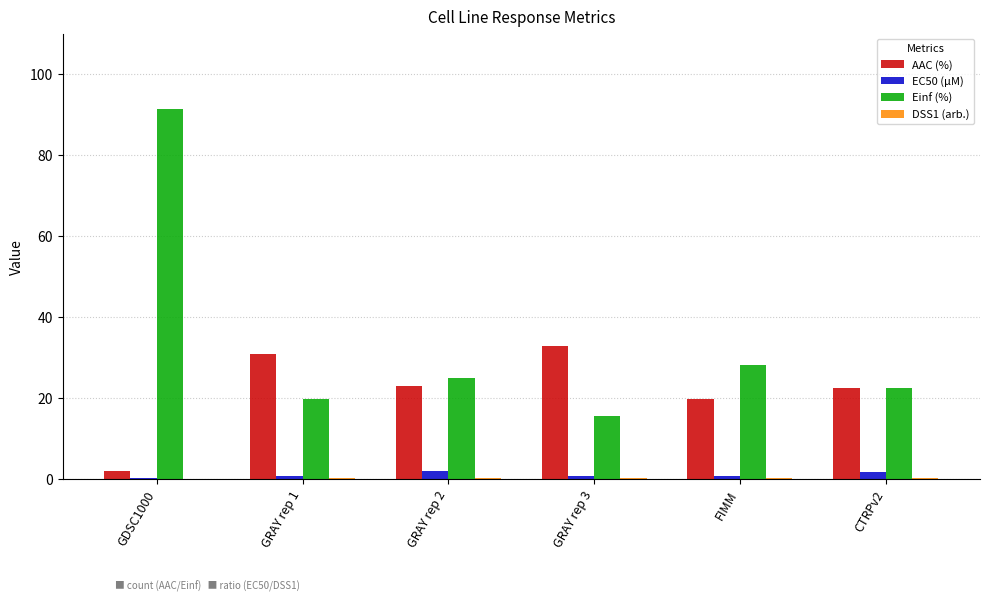

Between GDSC1000 and GRAY rep 3, which series saw the biggest shift?

Einf (%)